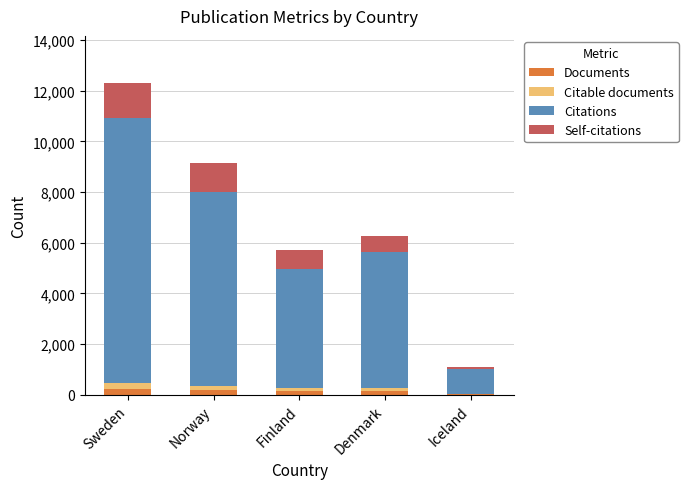

What is the total value across all series at Iceland?

1101